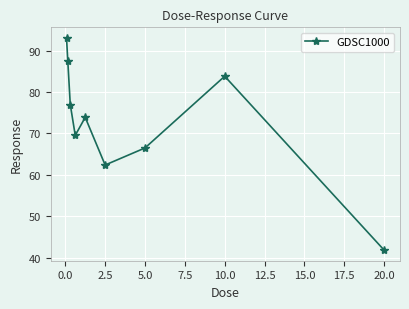

Reading left to right, extract all data points from this chart.

93.1	87.6	77.0	69.5	73.9	62.4	66.5	83.8	41.8